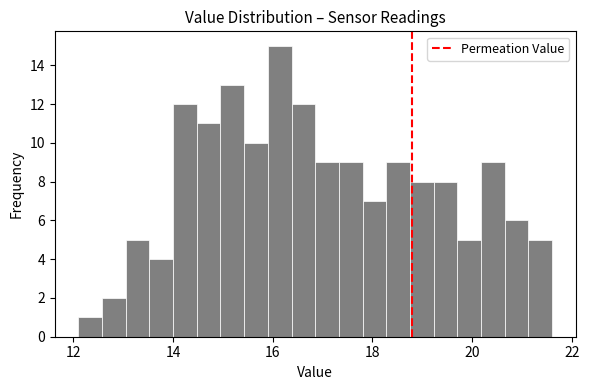

Read against the x-axis, roughly where is the centre of the tallest bar?

16.2